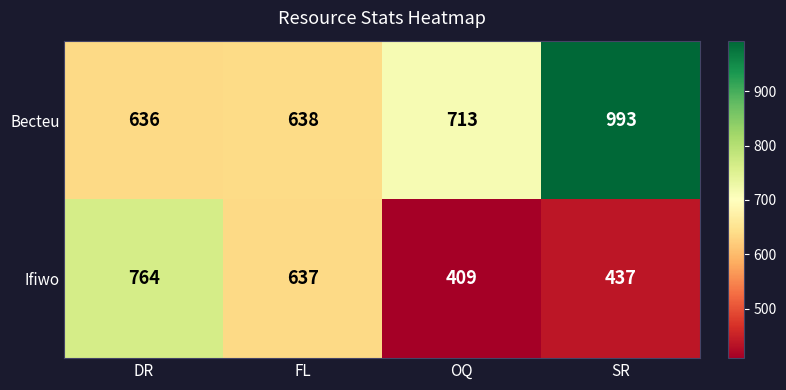

The Becteu series shows 906 at DR. True or false?

False